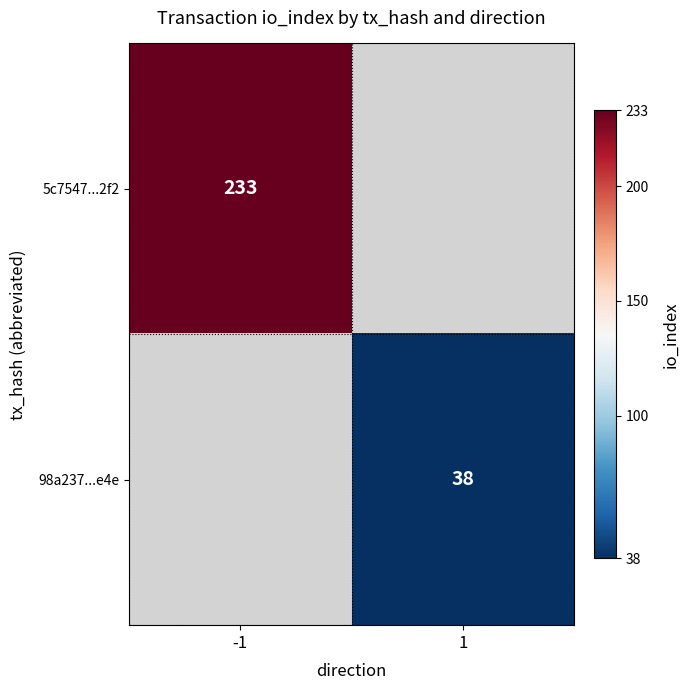

What is the smallest value displayed?

38.0